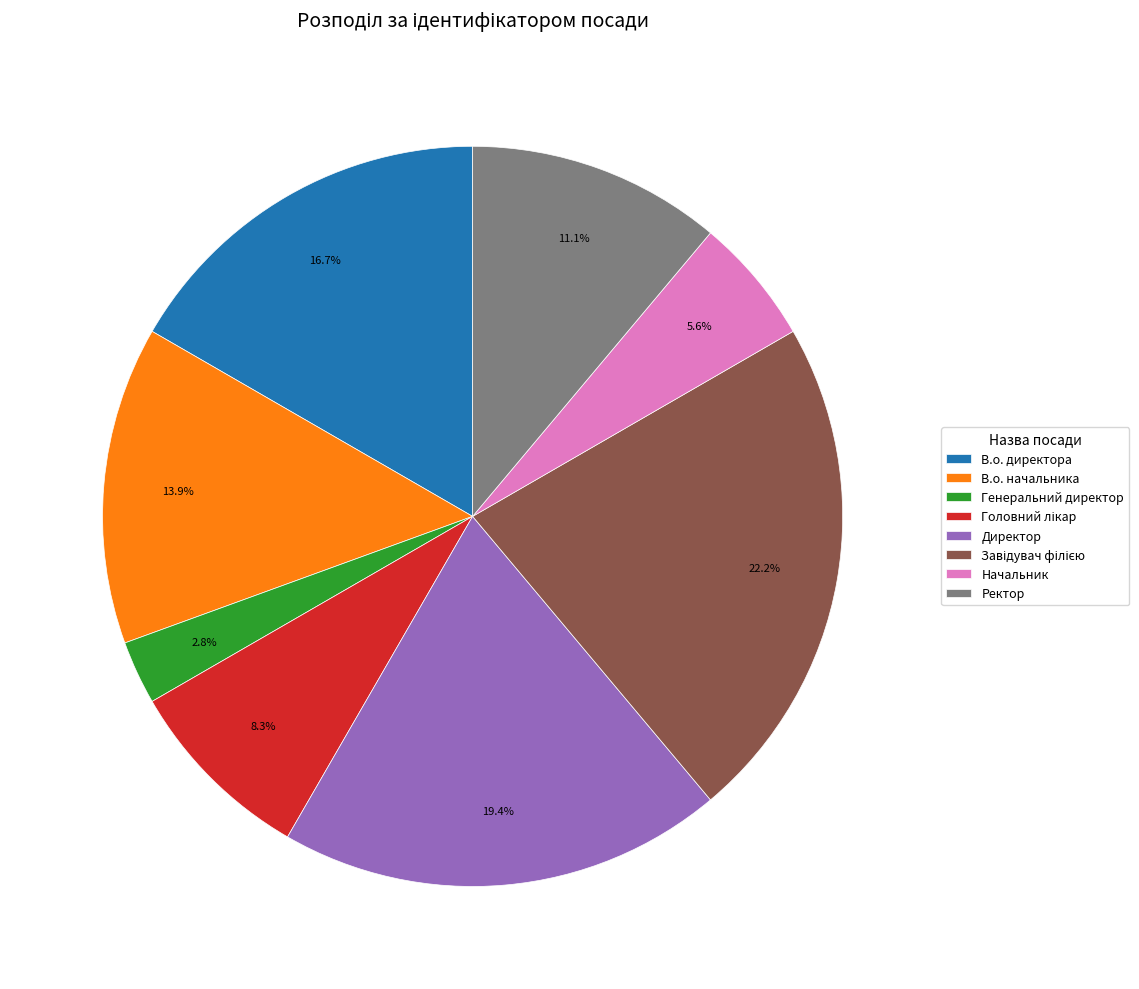

Does Директор represent more than half of the total?

No